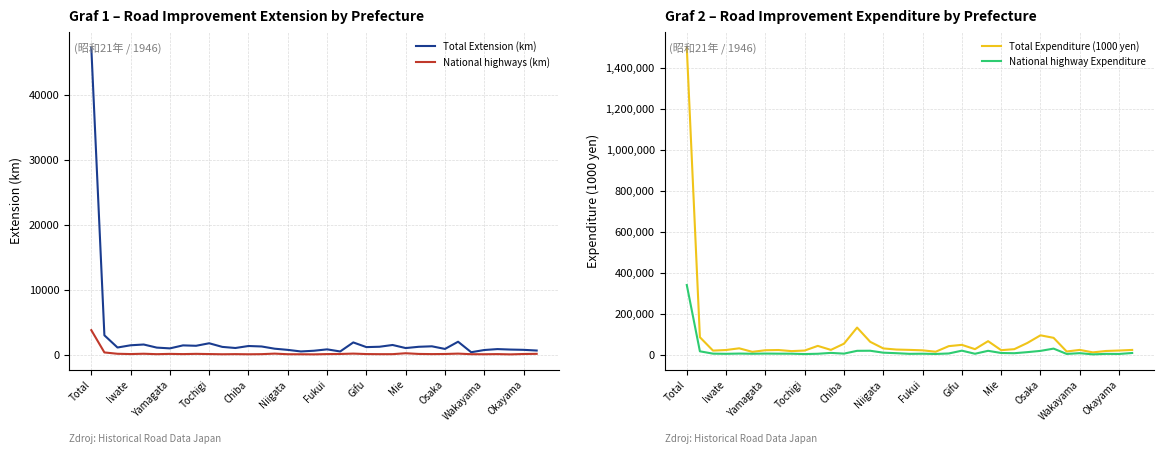

What is the average value of the Total Expenditure (1000 yen) series?

78598